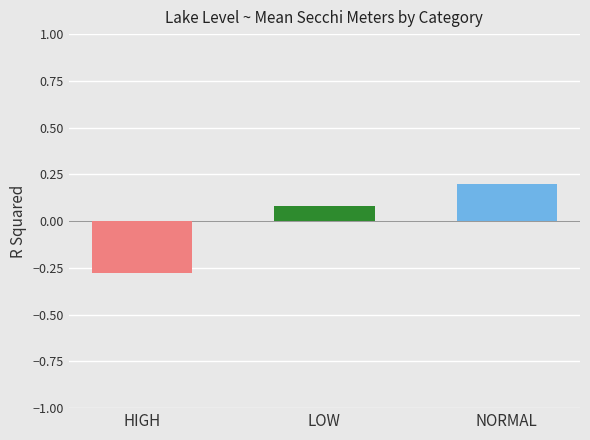

How many positive values are there?

2